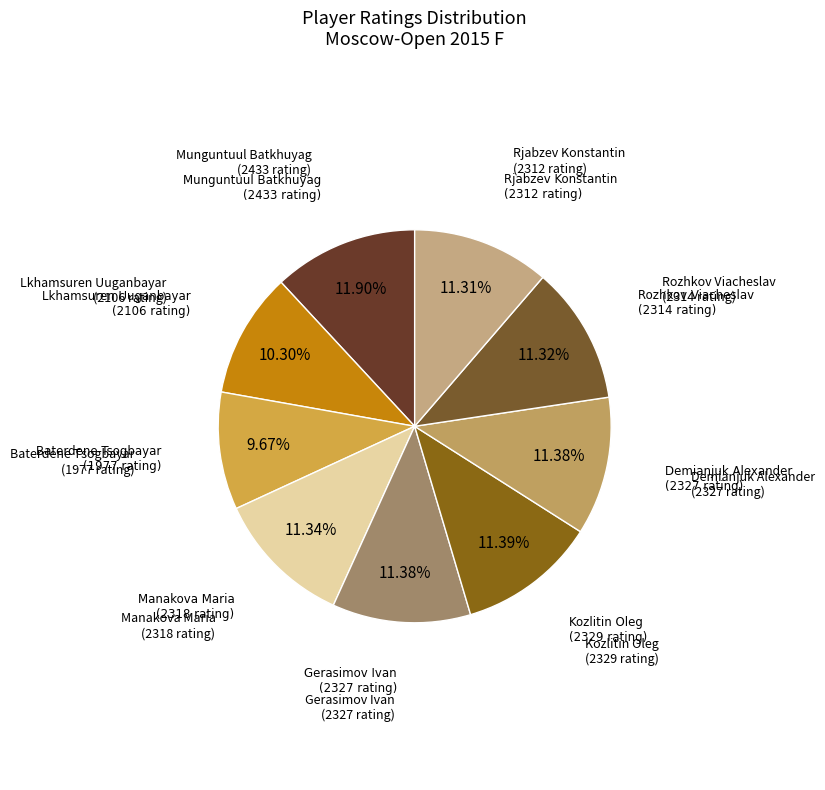

Count the number of slices in the pie.

9